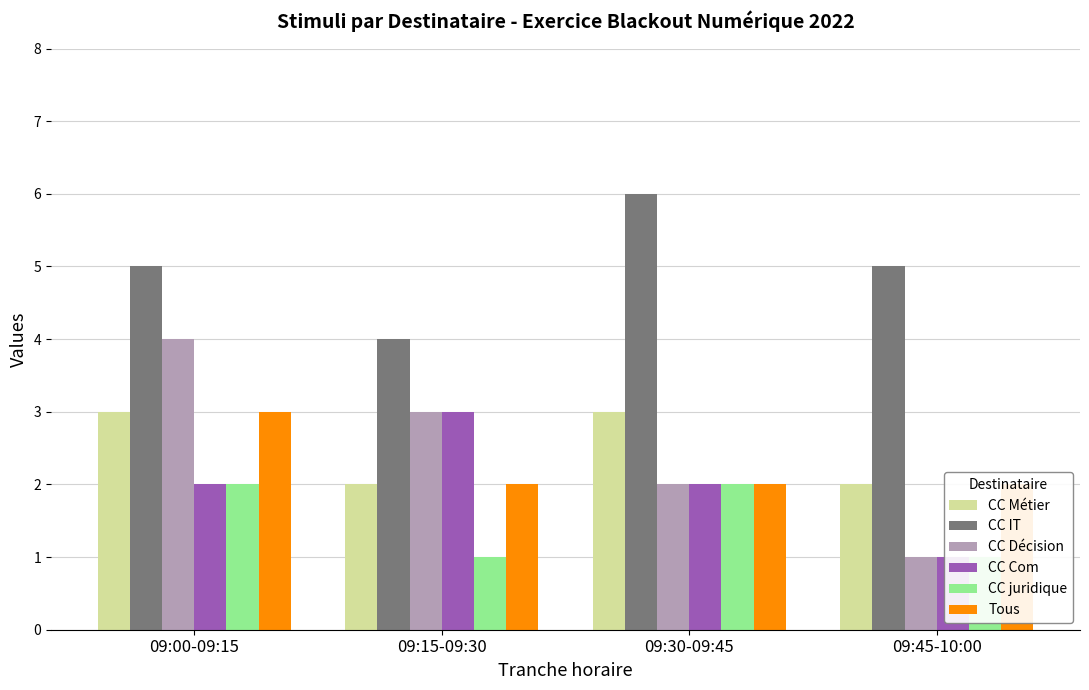

What is the spread (max minus min) of values at 09:30-09:45?

4